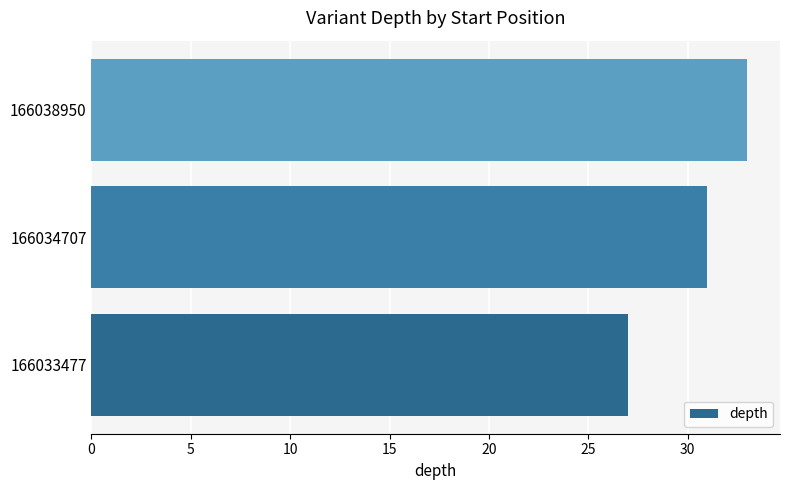

List the labels in order of value, largest first.

166038950, 166034707, 166033477